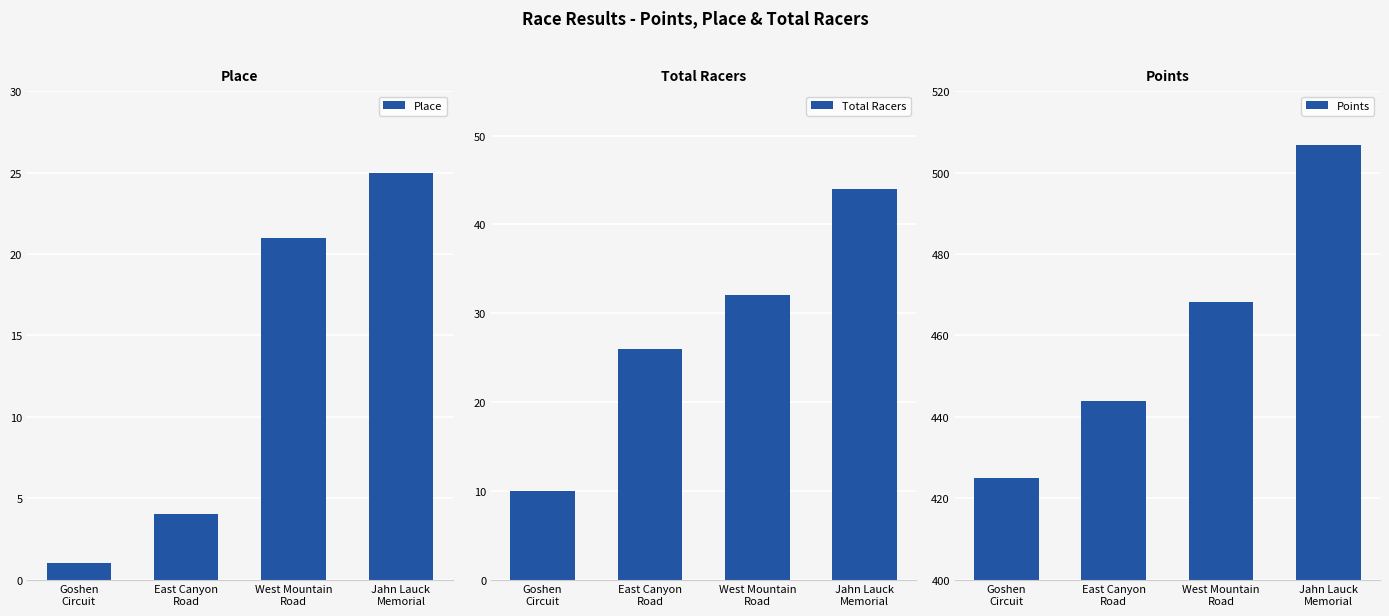

Is it true that Points equals 443.8 at East Canyon
Road?

True